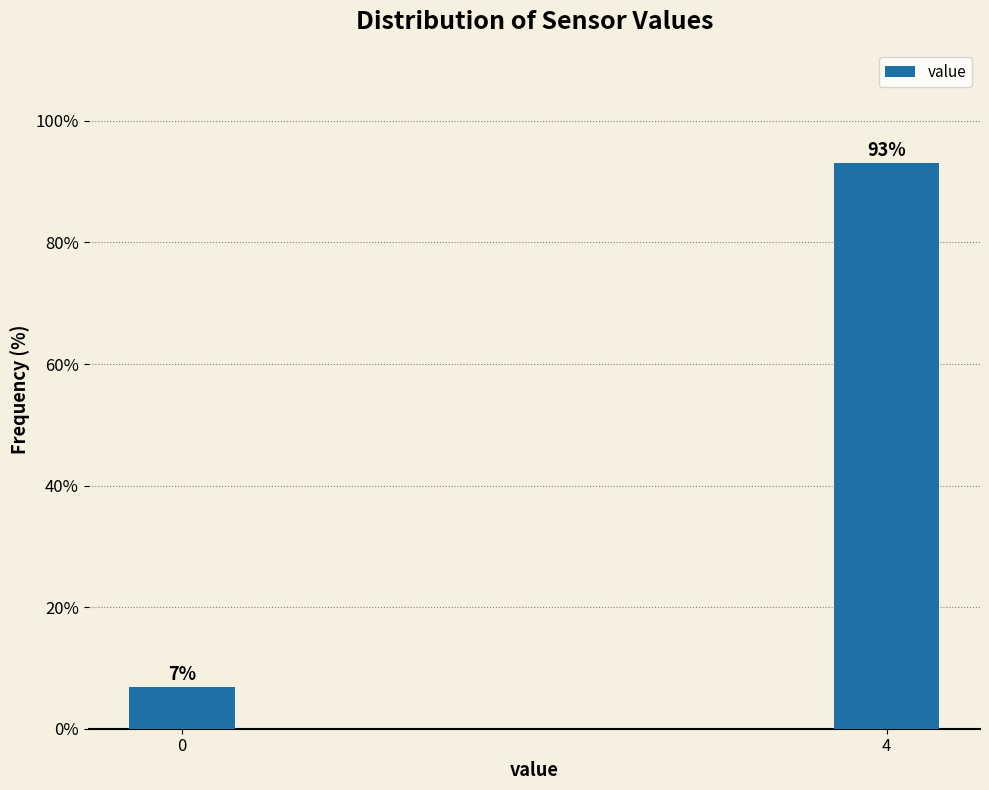

List the labels in order of value, smallest first.

0, 4